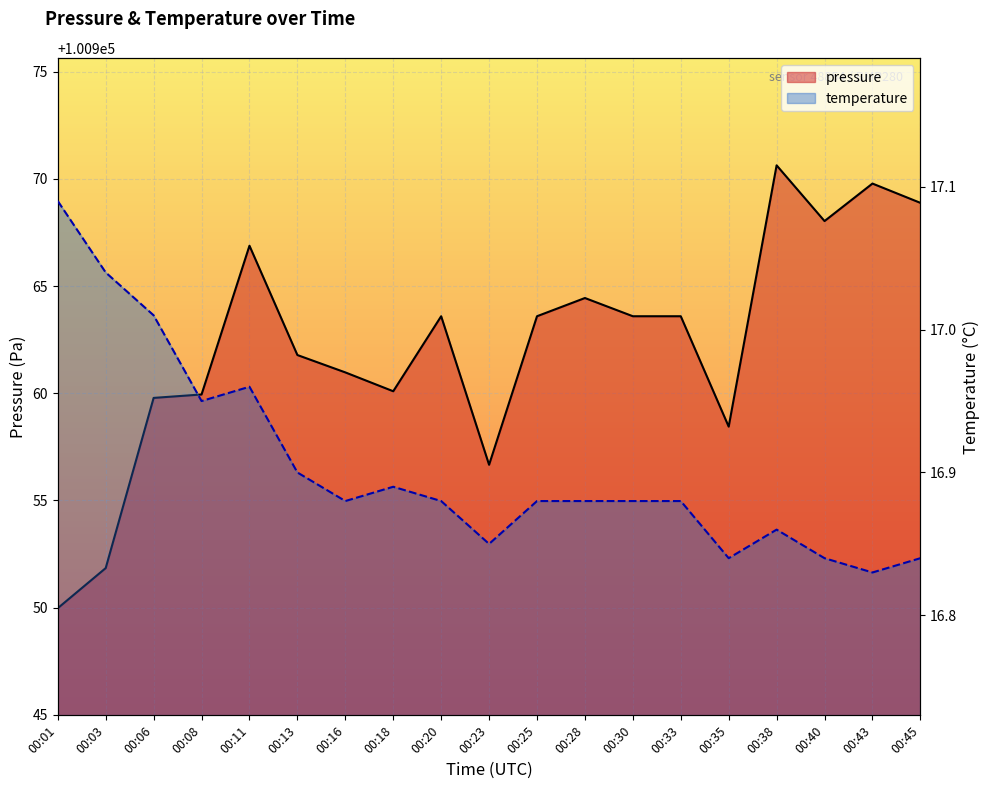

What is the approximate value of temperature at 00:08?

16.9